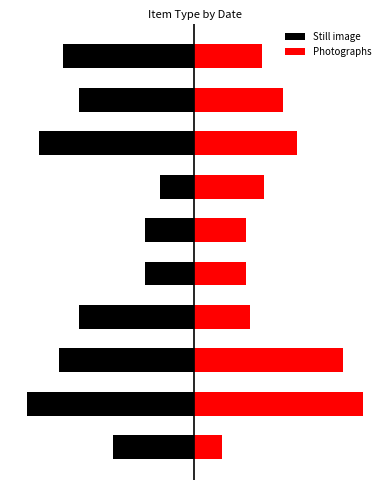

What is the value of the Still image bar at the 5th from the left?

-1.0